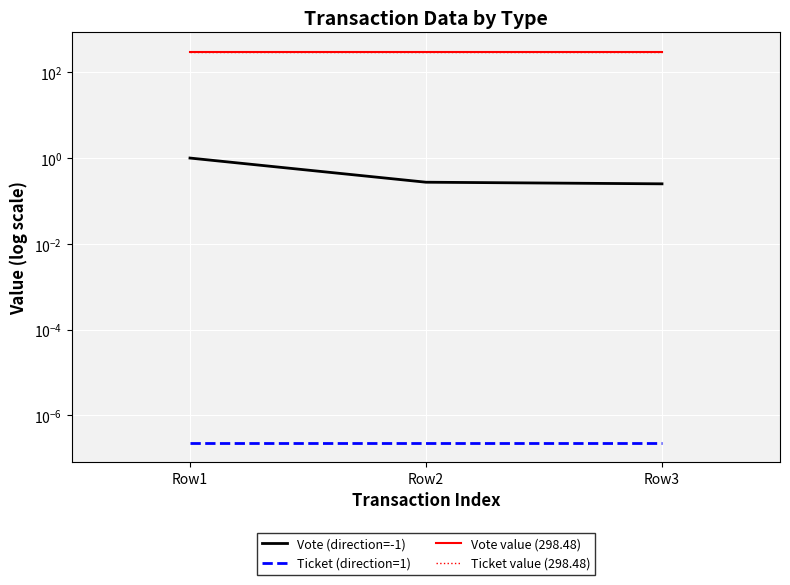

Count the Vote (direction=-1) values in the range 0 to 1.

3